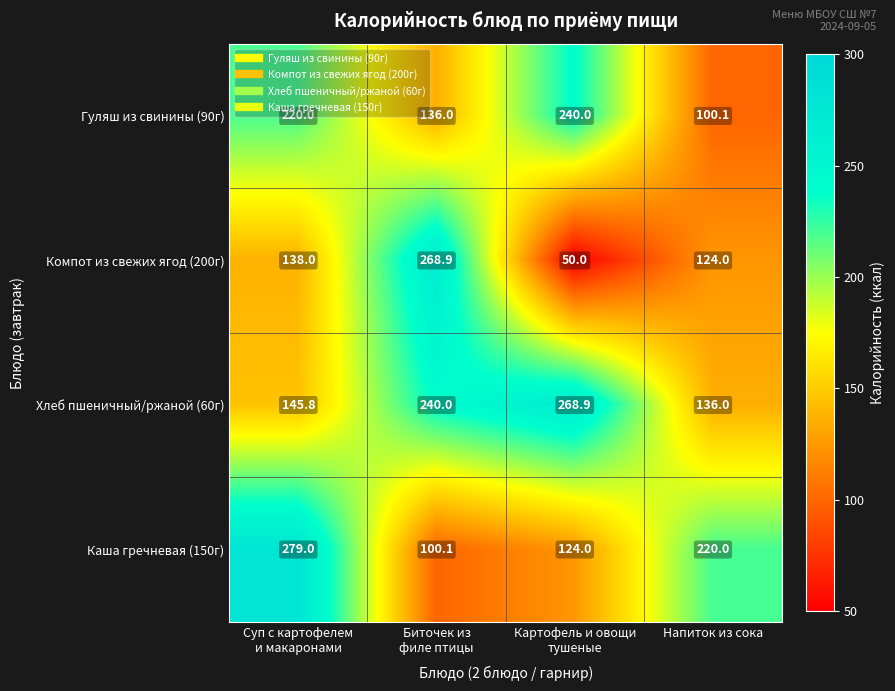

The value of Компот из свежих ягод (200г) at Напиток из сока is 124.0. True or false?

True